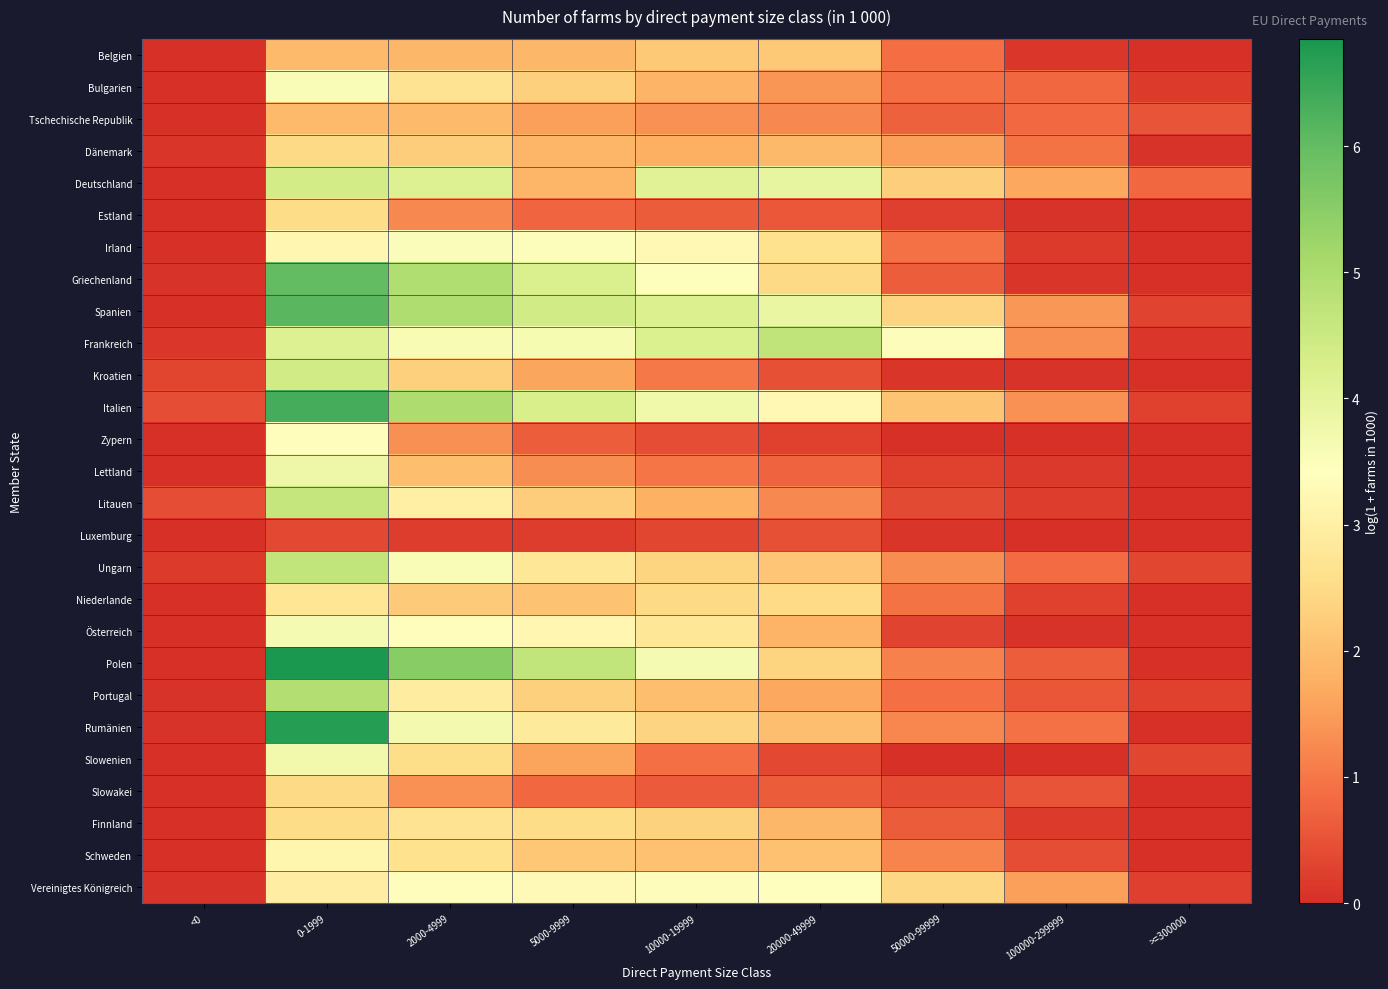

What is the total value across all series at 50000-99999?

27.2